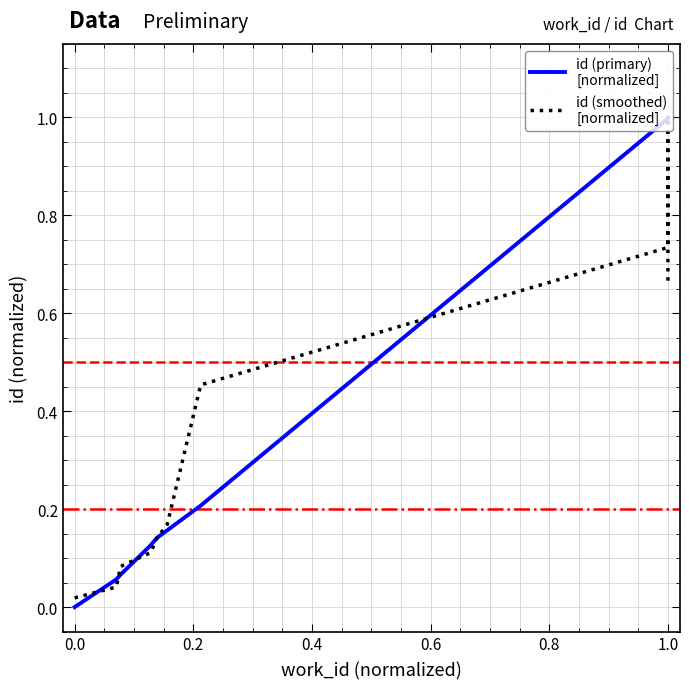

Reading left to right, list all the values displayed in this chart.

id (primary)
[normalized]: 0.0	0.1	0.1	0.1	0.1	0.2	0.2	1.0	1.0	1.0
id (smoothed)
[normalized]: 0.0	0.0	0.1	0.1	0.1	0.2	0.5	0.7	1.0	0.7